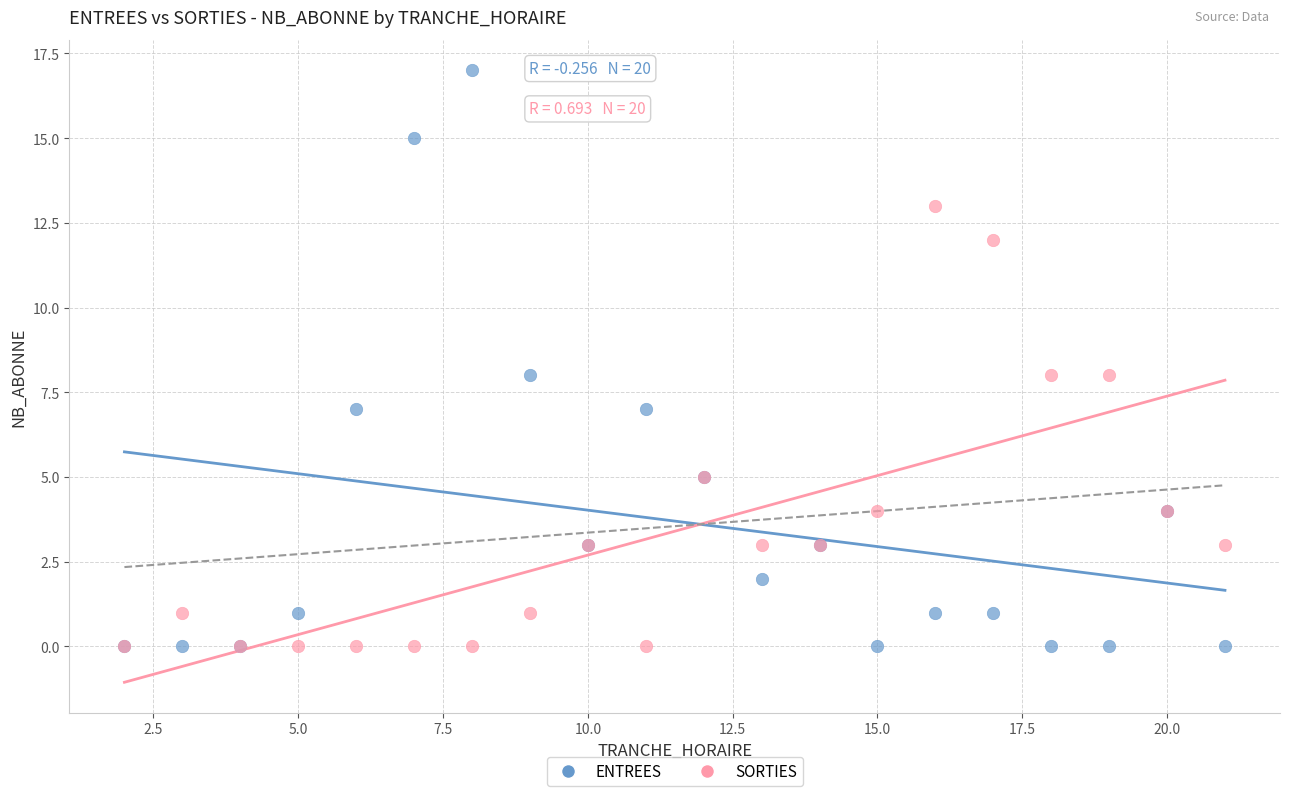

Which series contains the highest Y value?

ENTREES